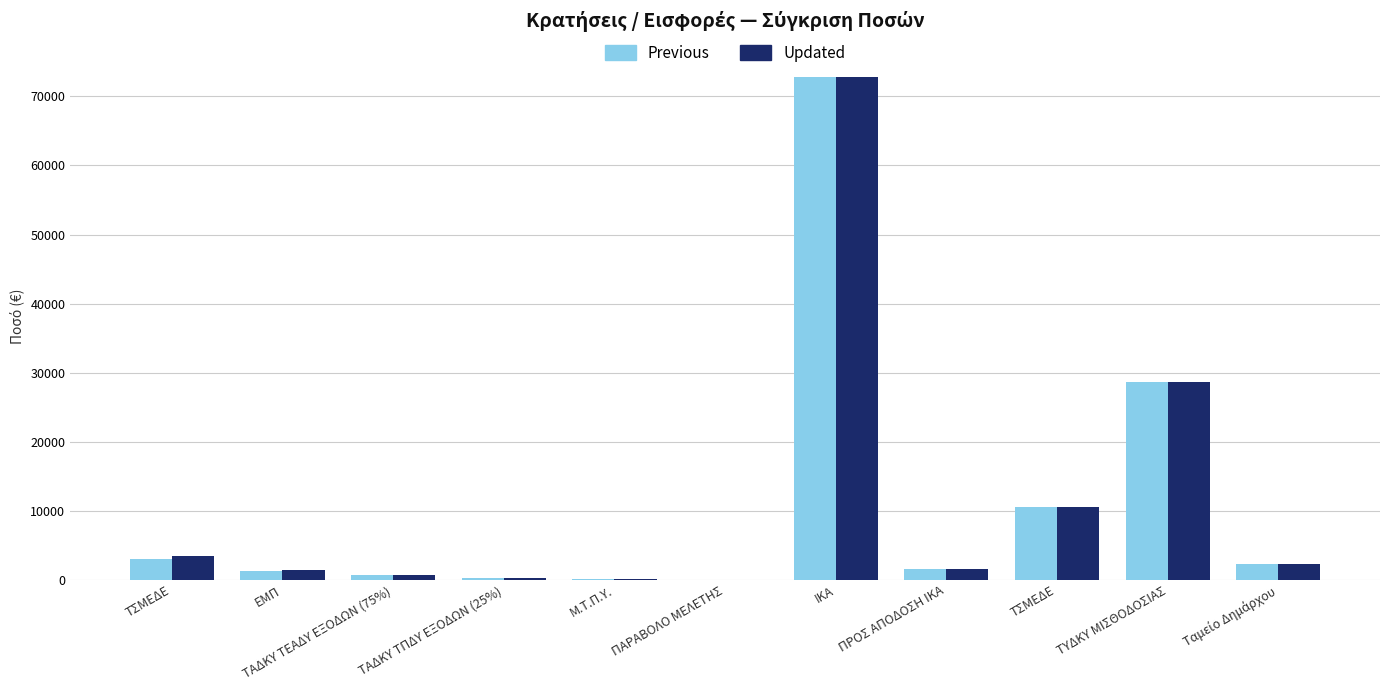

At which label is Updated closest to 36407?

ΤΥΔΚΥ ΜΙΣΘΟΔΟΣΙΑΣ